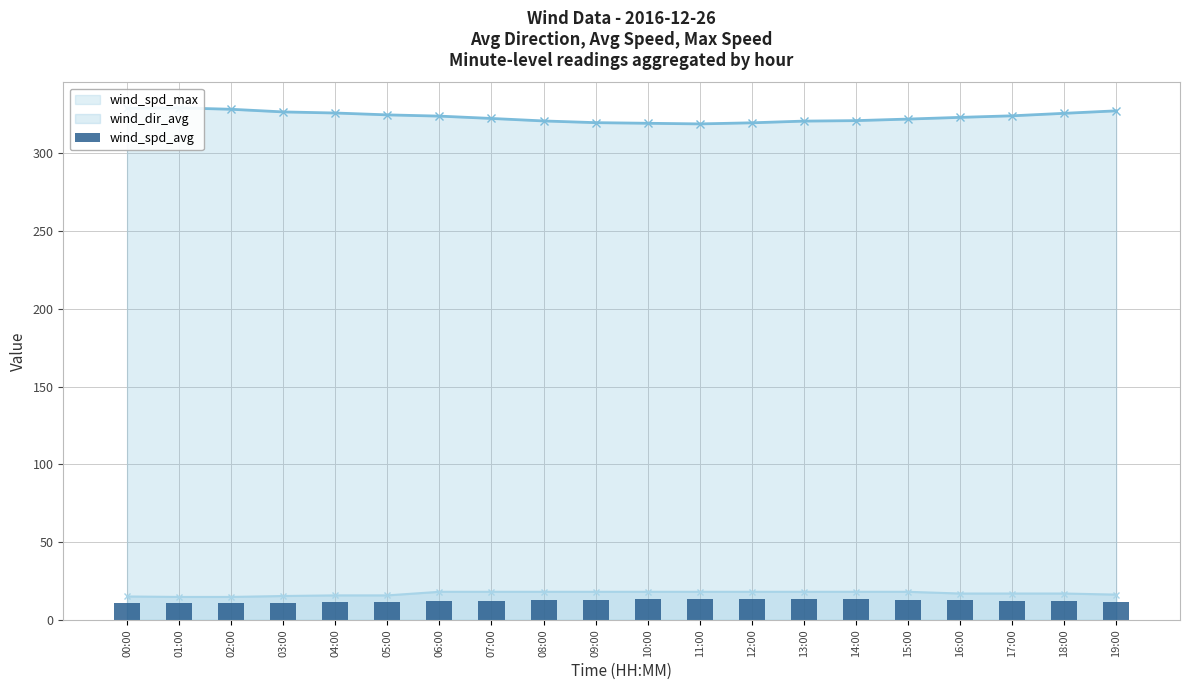

True or false: the data shows 6.2 at 09:00.

False